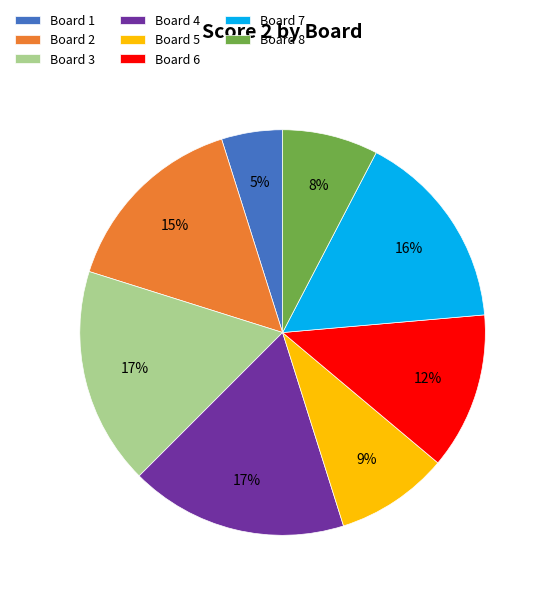

Which slice is the smallest?

Board 1